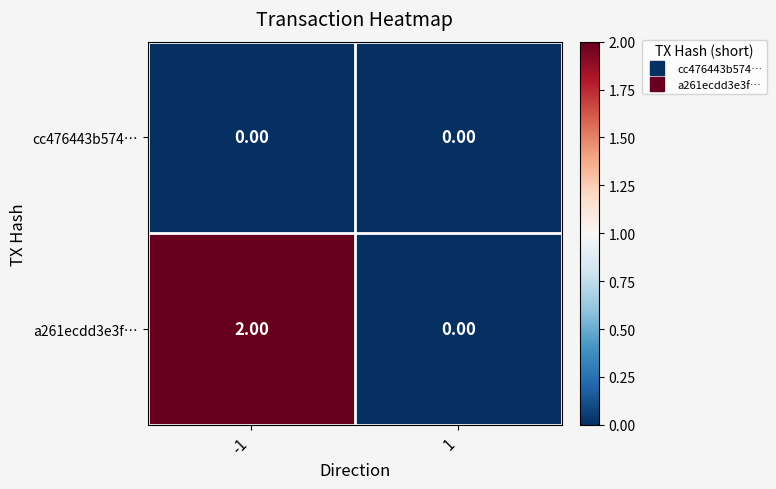

What is the spread (max minus min) of values at -1?

2